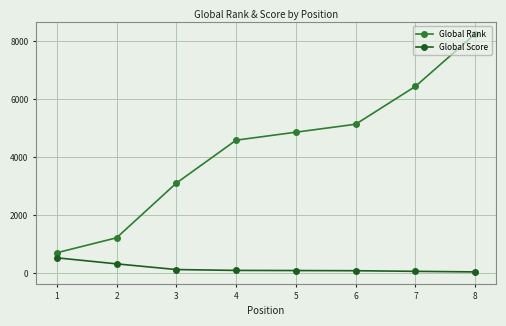

What is the highest value of the Global Score series?

525